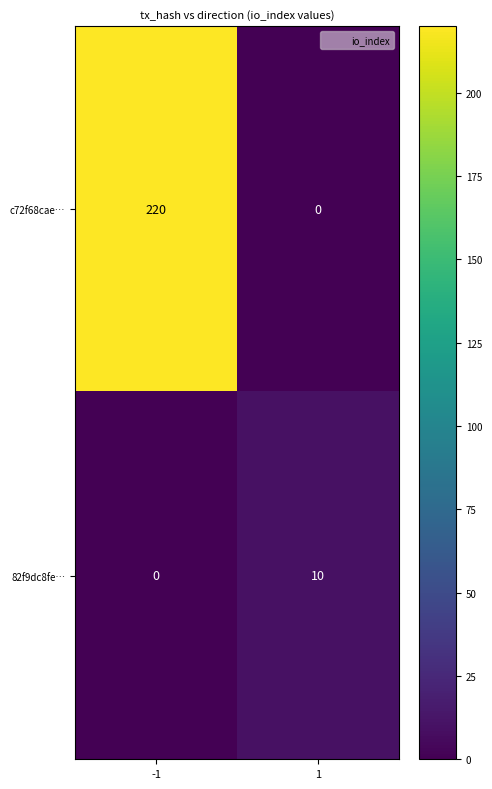

True or false: c72f68cae… has a value of -114 at 1.

False